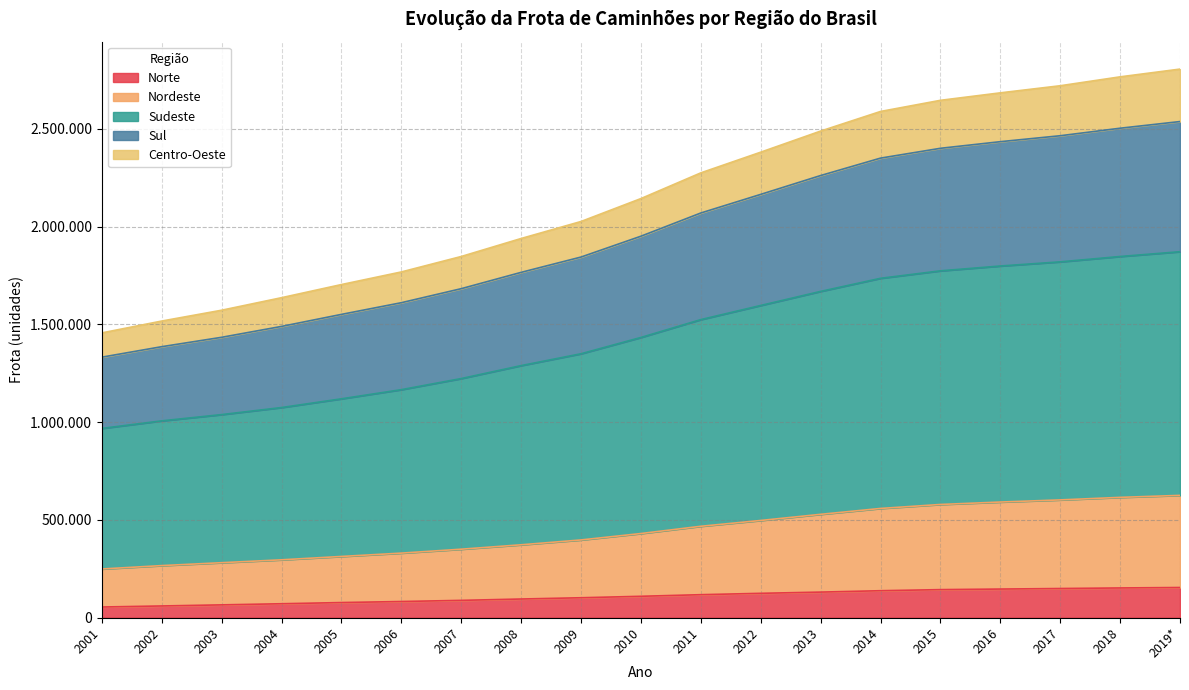

True or false: Norte and Nordeste cross at least once.

False